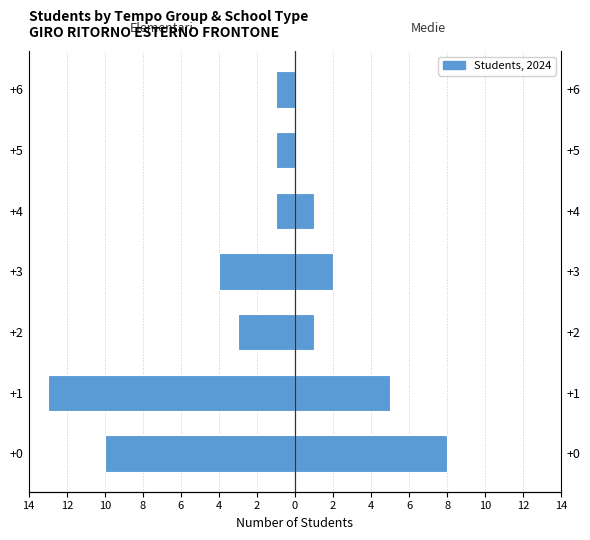

What is the value of the Elementari bar at the 2nd from the left?

-13